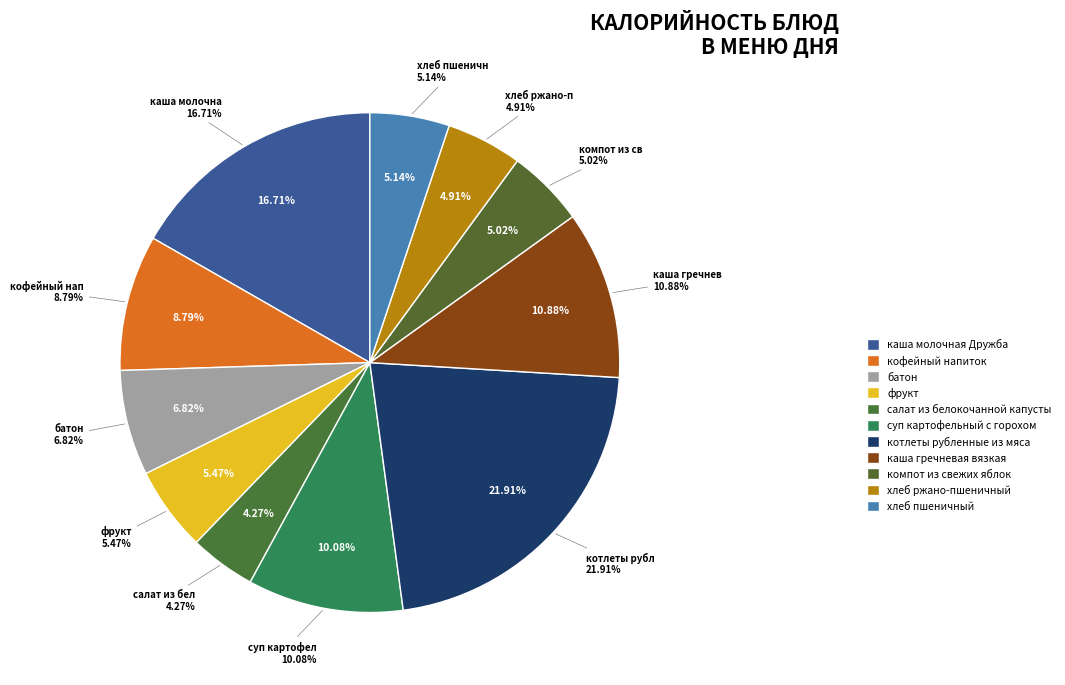

To the nearest percent, what is the average slice percentage?

9%